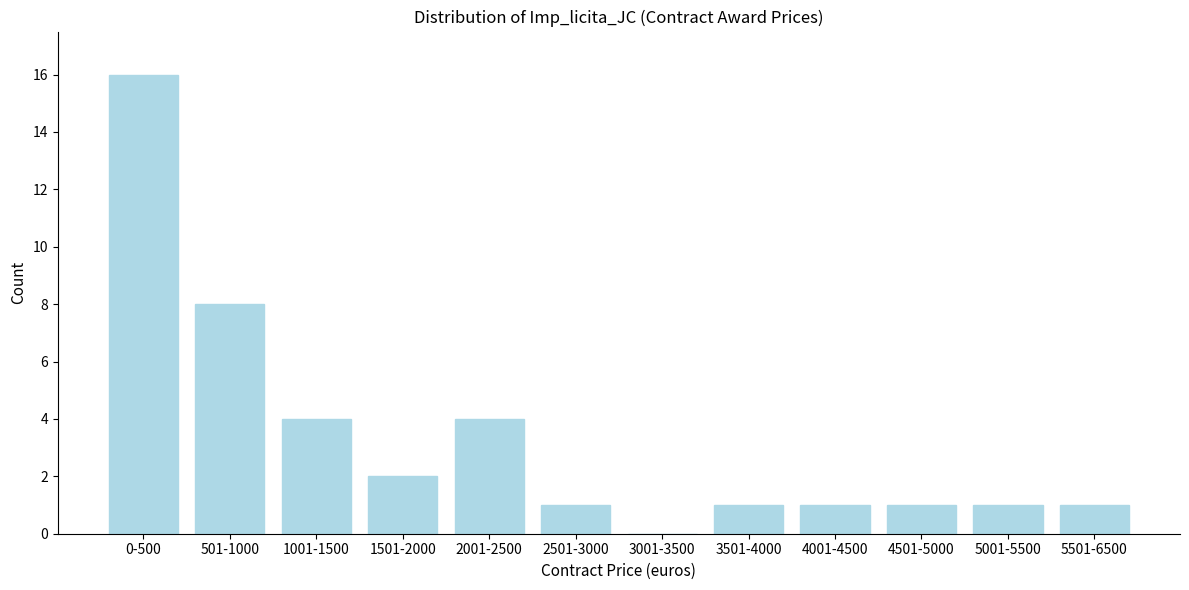

Reading left to right, list all the values displayed in this chart.

0-500=16	501-1000=8	1001-1500=4	1501-2000=2	2001-2500=4	2501-3000=1	3001-3500=0	3501-4000=1	4001-4500=1	4501-5000=1	5001-5500=1	5501-6500=1